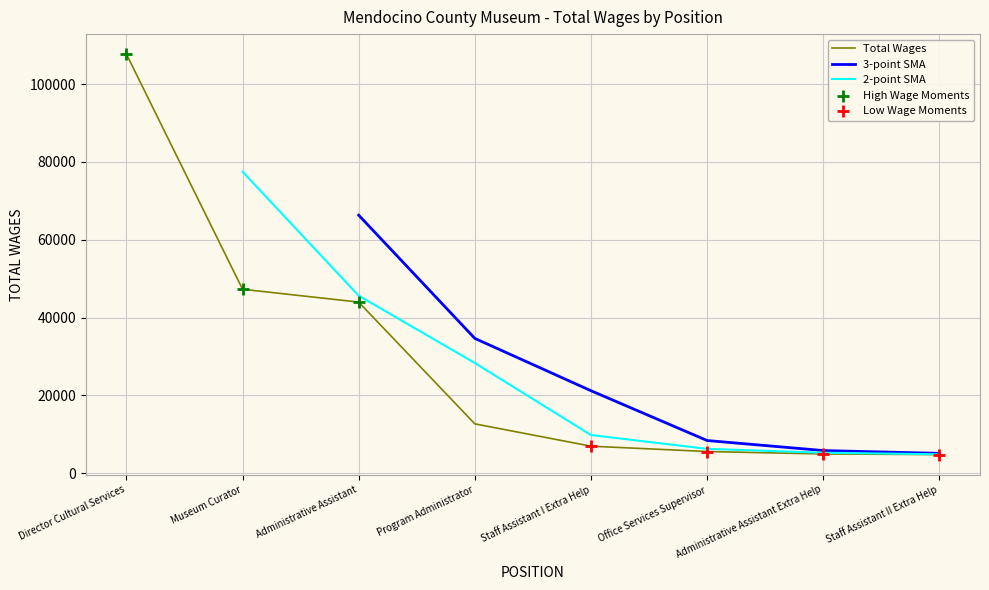

Between Museum Curator and Director Cultural Services, which is larger?

Director Cultural Services